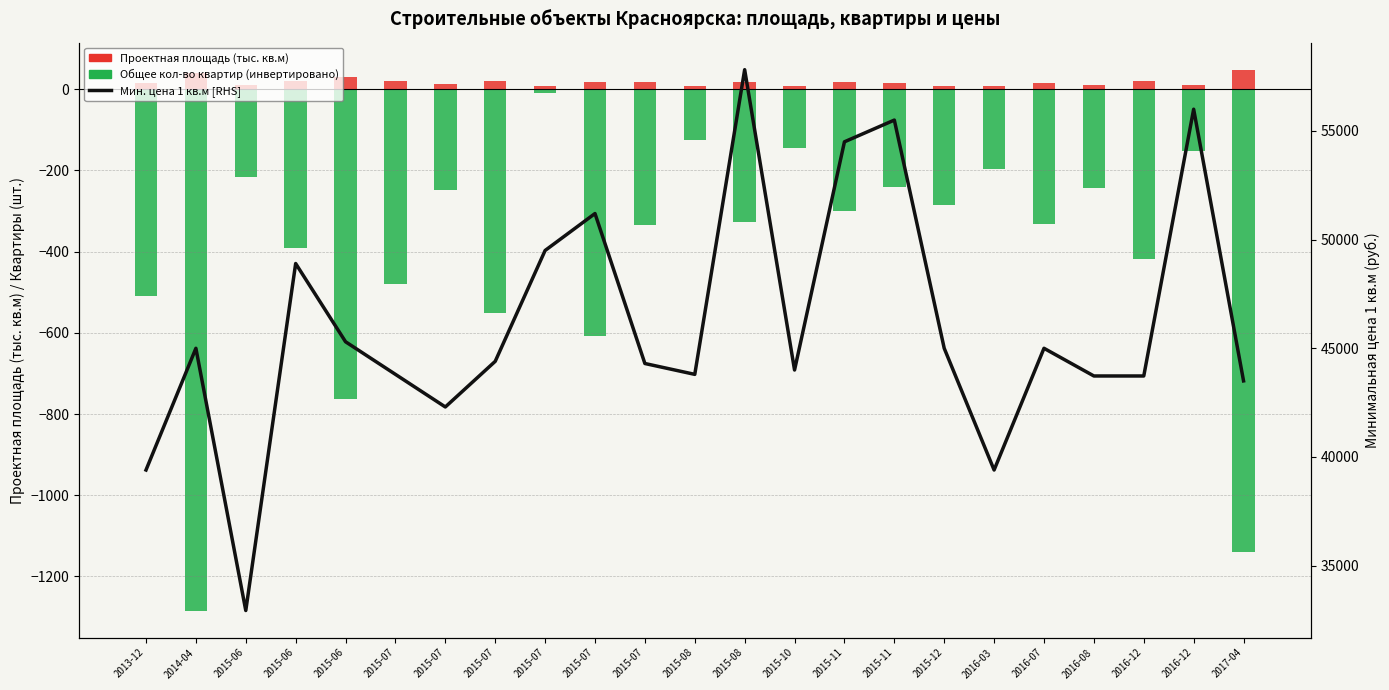

What is the difference between the highest and lowest values at 2015-06?

33150.0